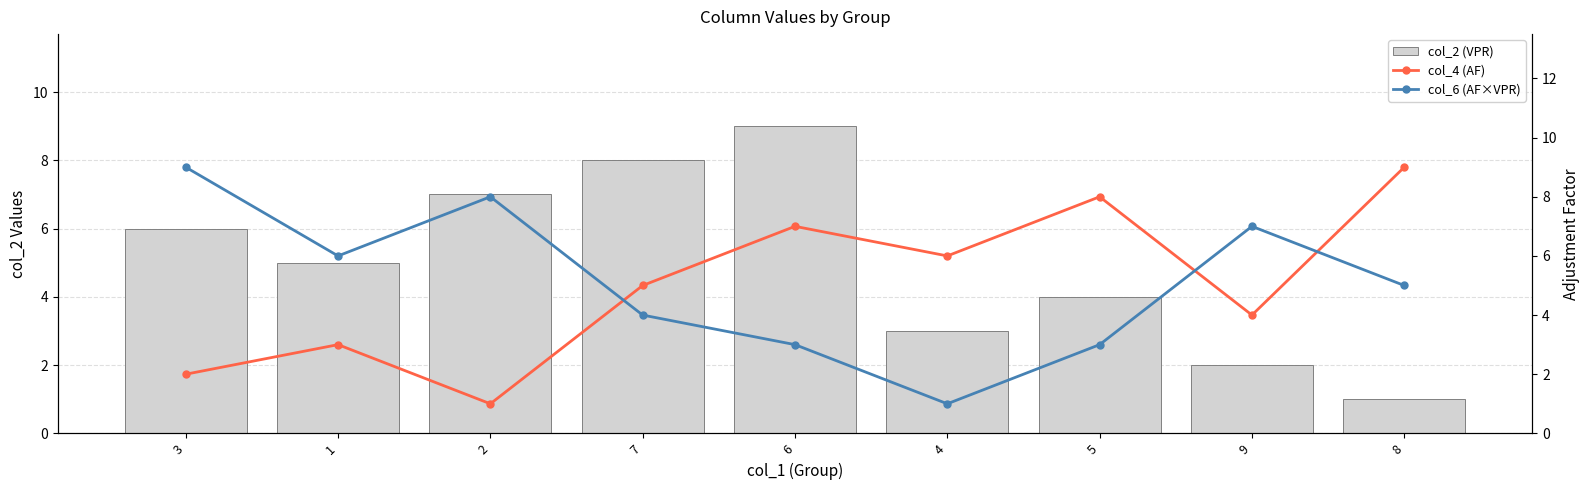

What is the maximum value for col_2 (VPR)?

9